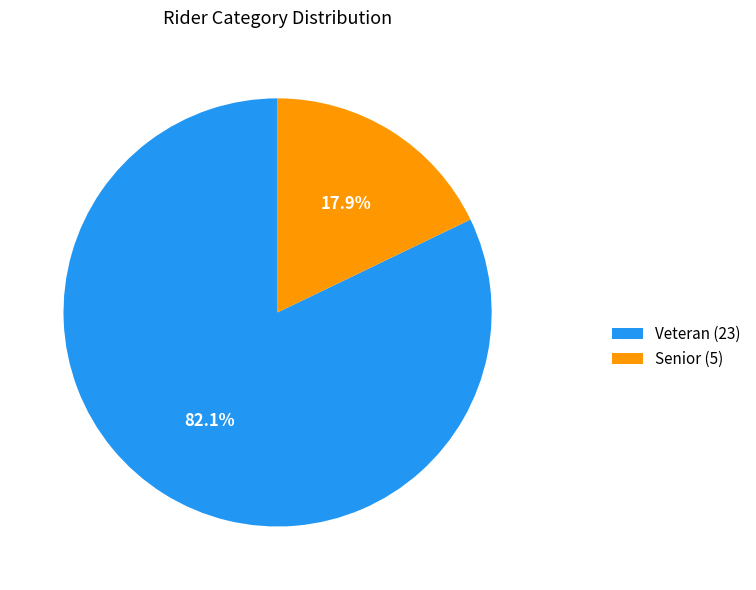

Is there any slice that represents more than half of the pie?

Yes